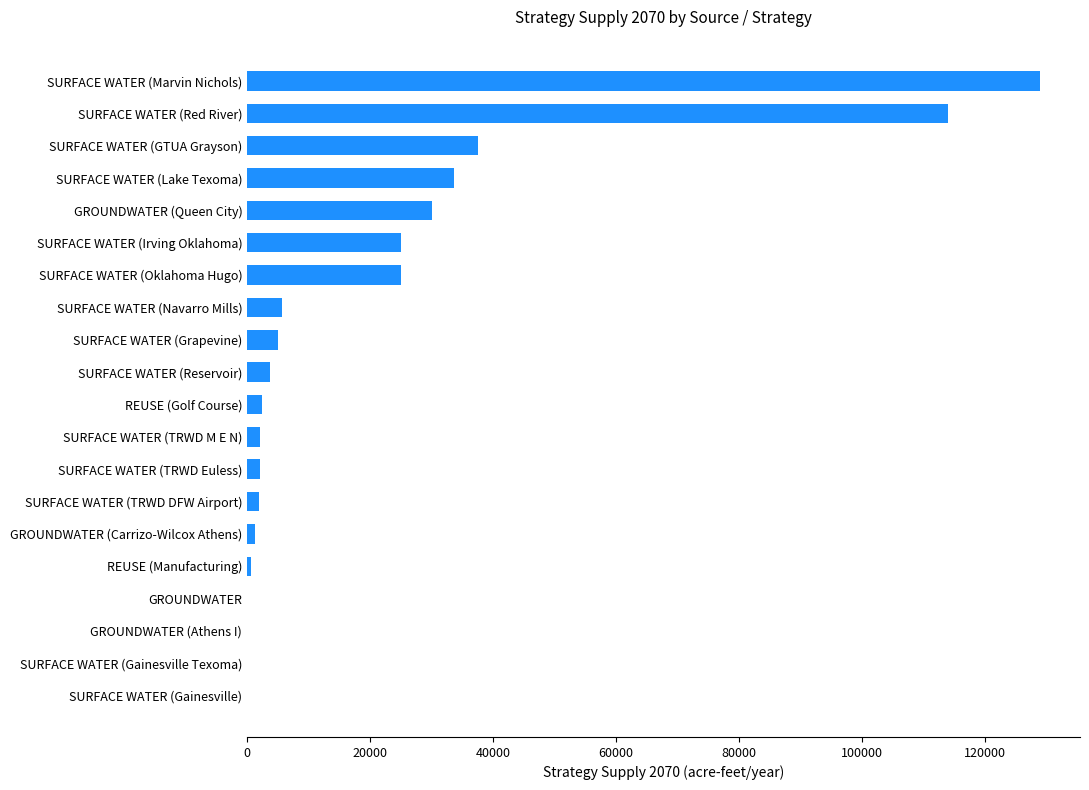

What is the sum of all values?

419139